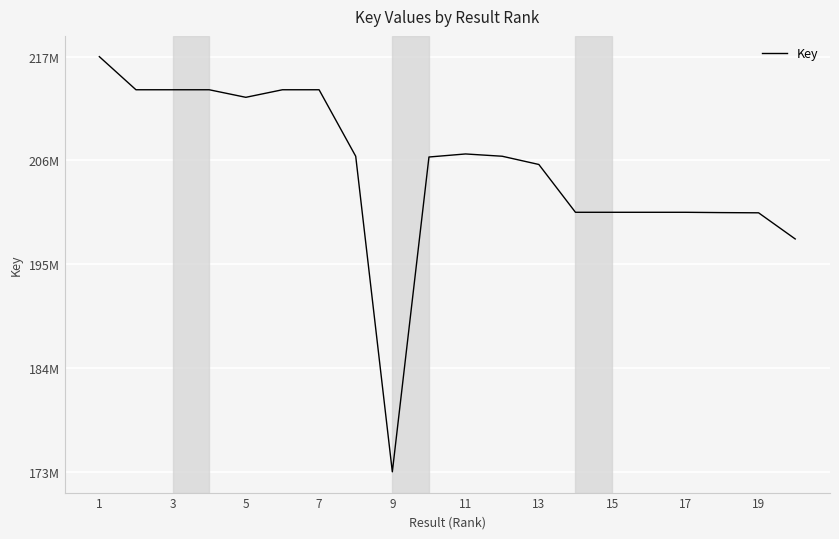

Where does the data first go above 206282937?

1